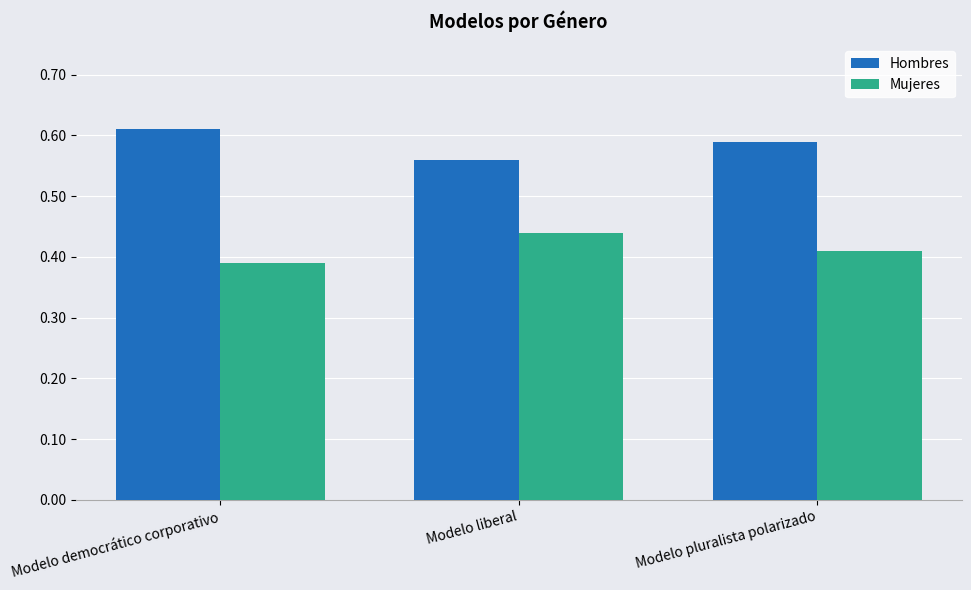

Where is Hombres nearest to the value 0?

Modelo liberal